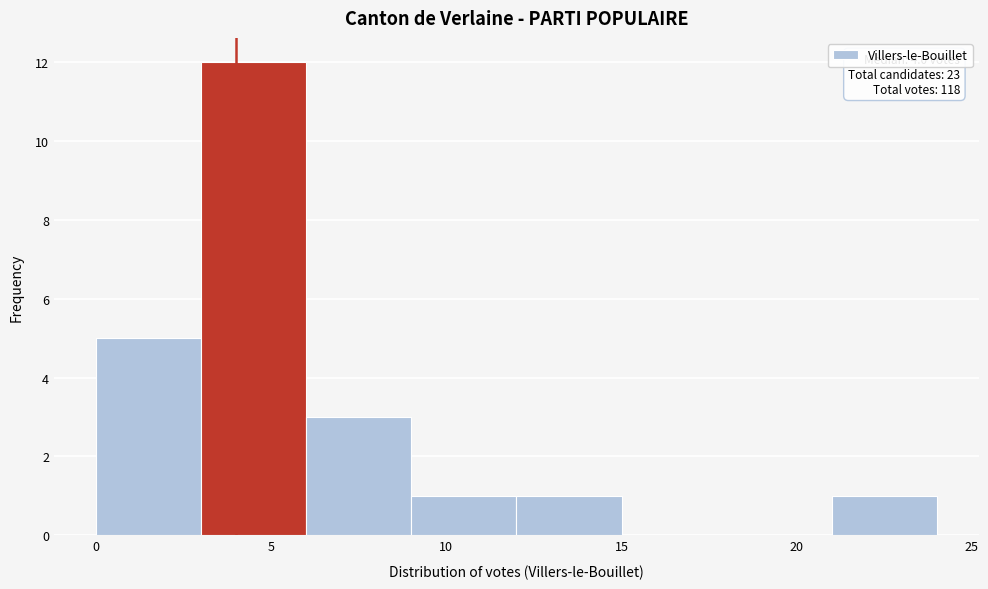

Which range on the x-axis has the tallest bar?

3 to 6